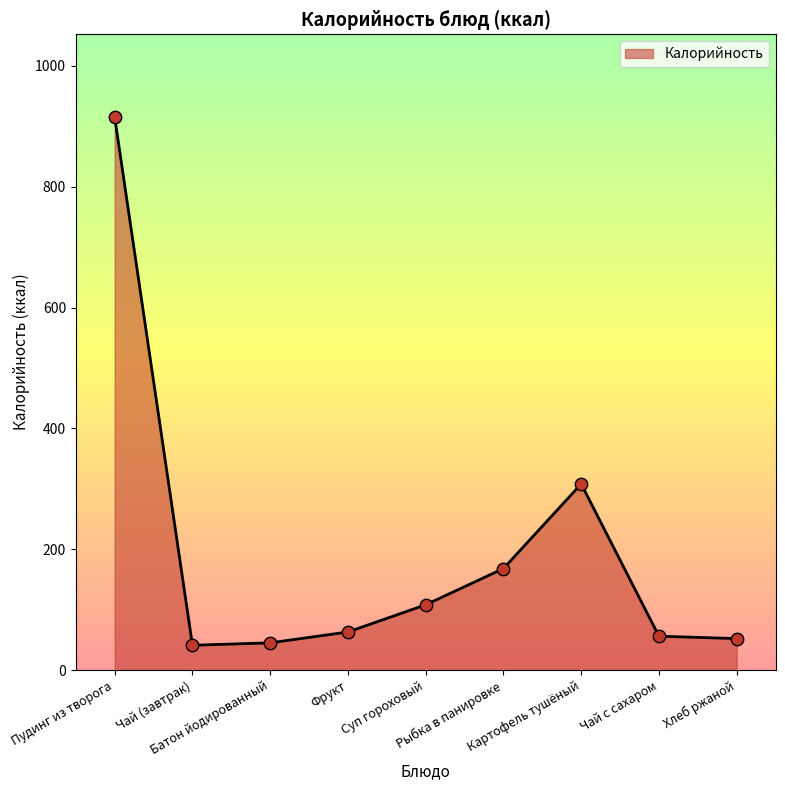

What is the change in value from Пудинг из творога to Рыбка в панировке?

-747